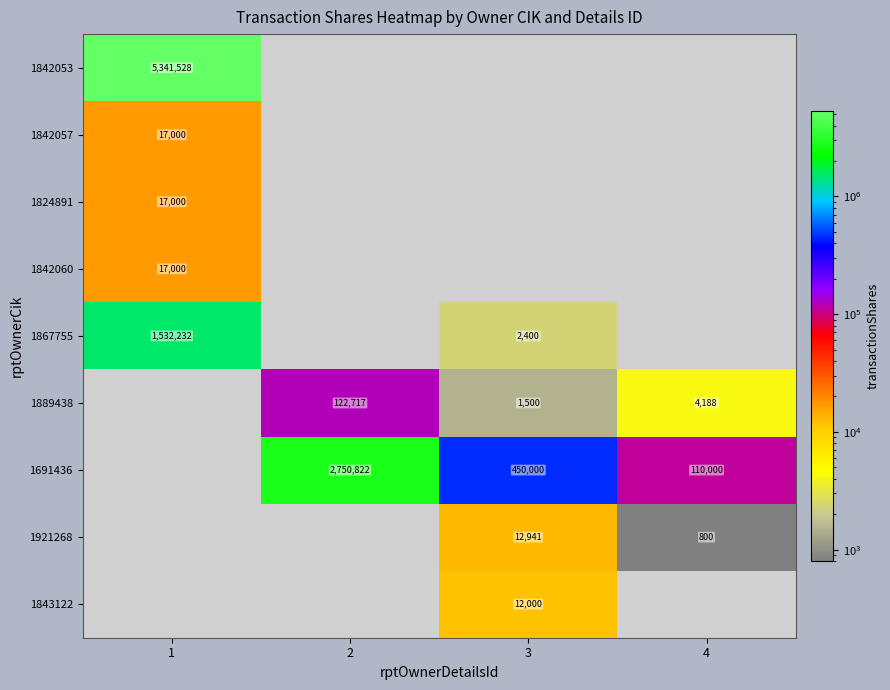

The value of 1867755 at 1 is 1532232. True or false?

True